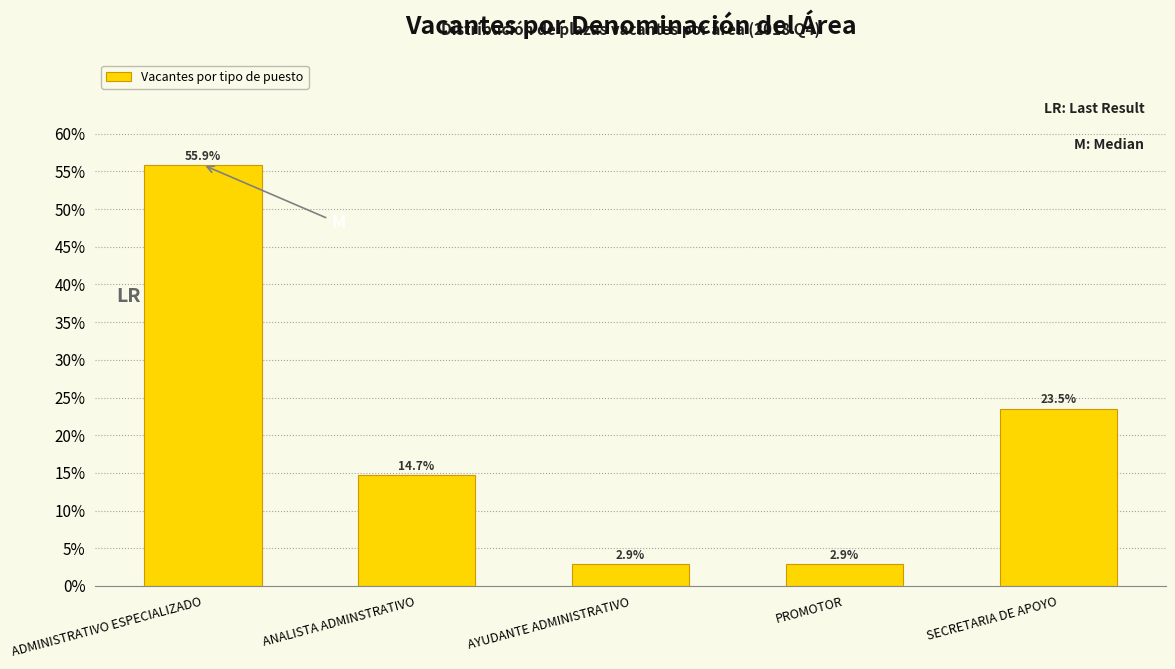

Reading left to right, transcribe all the data shown in this chart.

ADMINISTRATIVO ESPECIALIZADO=55.9	ANALISTA ADMINSTRATIVO=14.7	AYUDANTE ADMINISTRATIVO=2.9	PROMOTOR=2.9	SECRETARIA DE APOYO=23.5